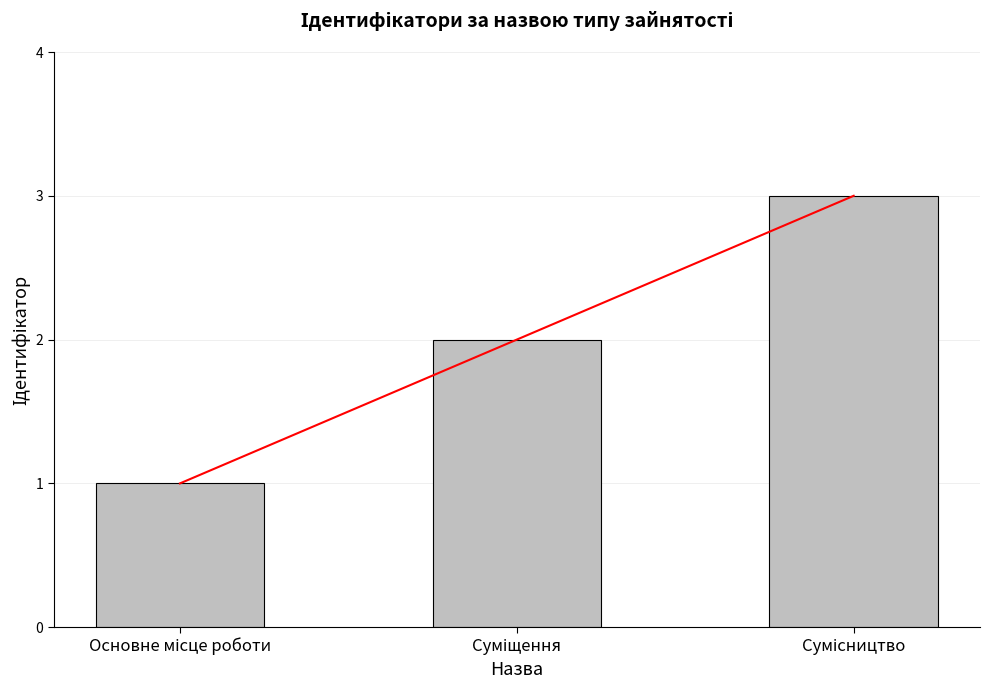

Is it true that the value at Основне місце роботи is 1?

False